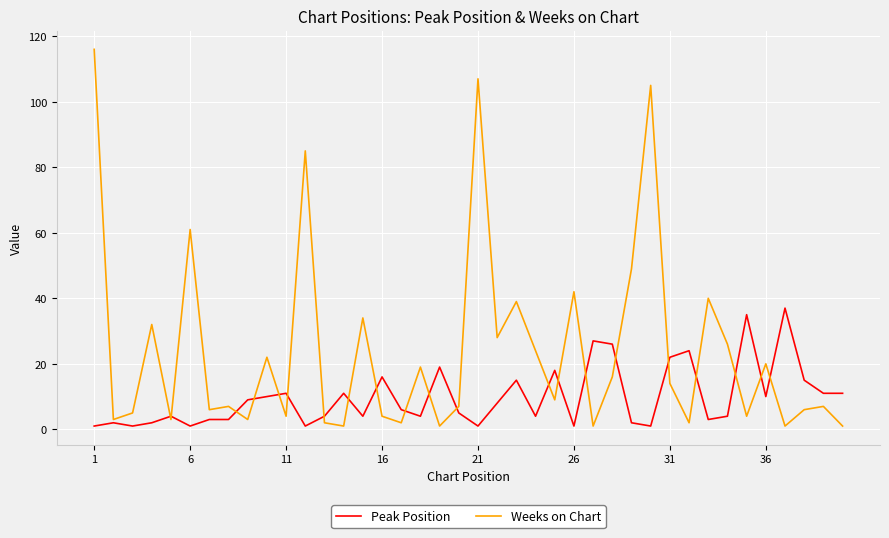

Reading left to right, what are all the values shown in this chart?

Peak Position: 1	2	1	2	4	1	3	3	9	10	11	1	4	11	4	16	6	4	19	5	1	8	15	4	18	1	27	26	2	1	22	24	3	4	35	10	37	15	11	11
Weeks on Chart: 116	3	5	32	3	61	6	7	3	22	4	85	2	1	34	4	2	19	1	7	107	28	39	24	9	42	1	16	49	105	14	2	40	26	4	20	1	6	7	1